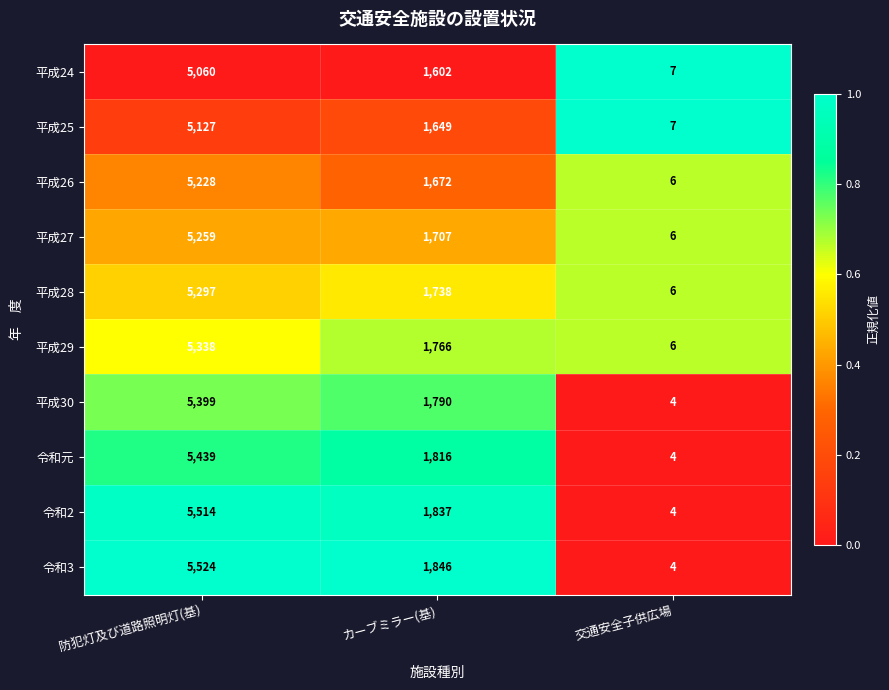

Count the number of categories in the chart.

3